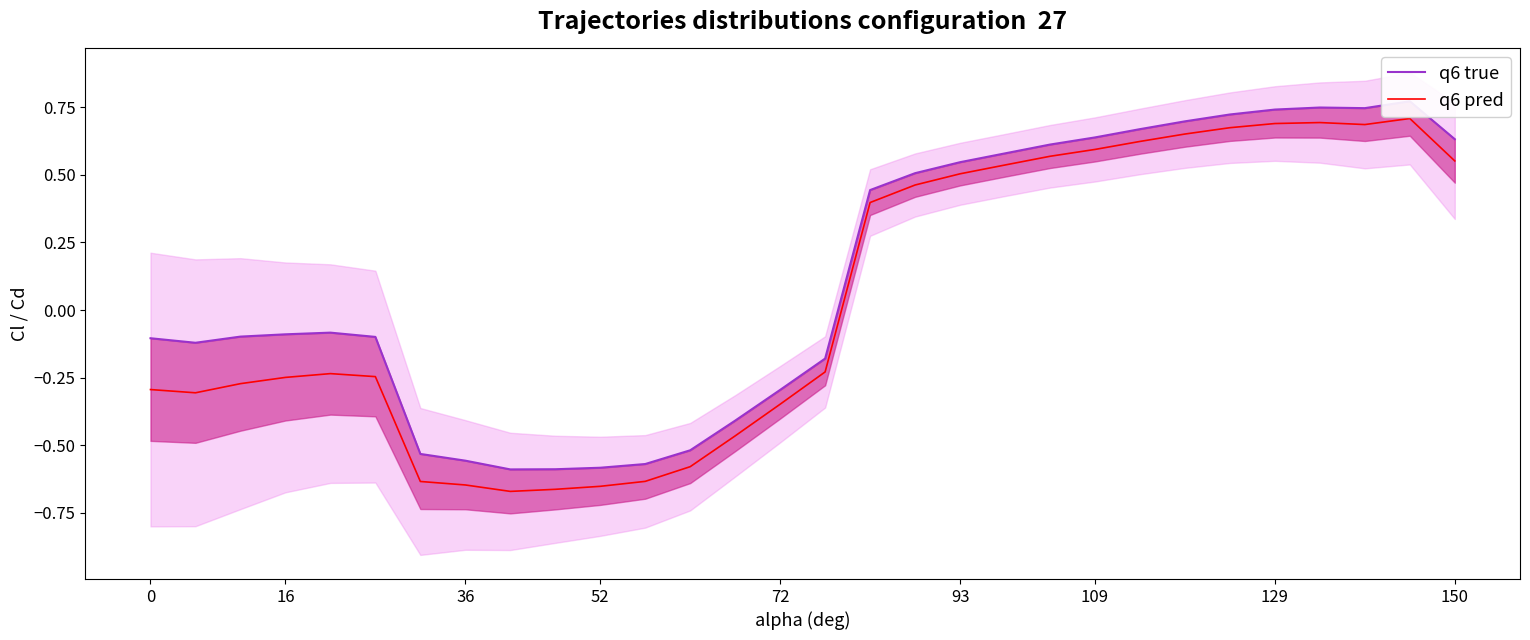

True or false: q6 pred and q6 true intersect in this chart.

False